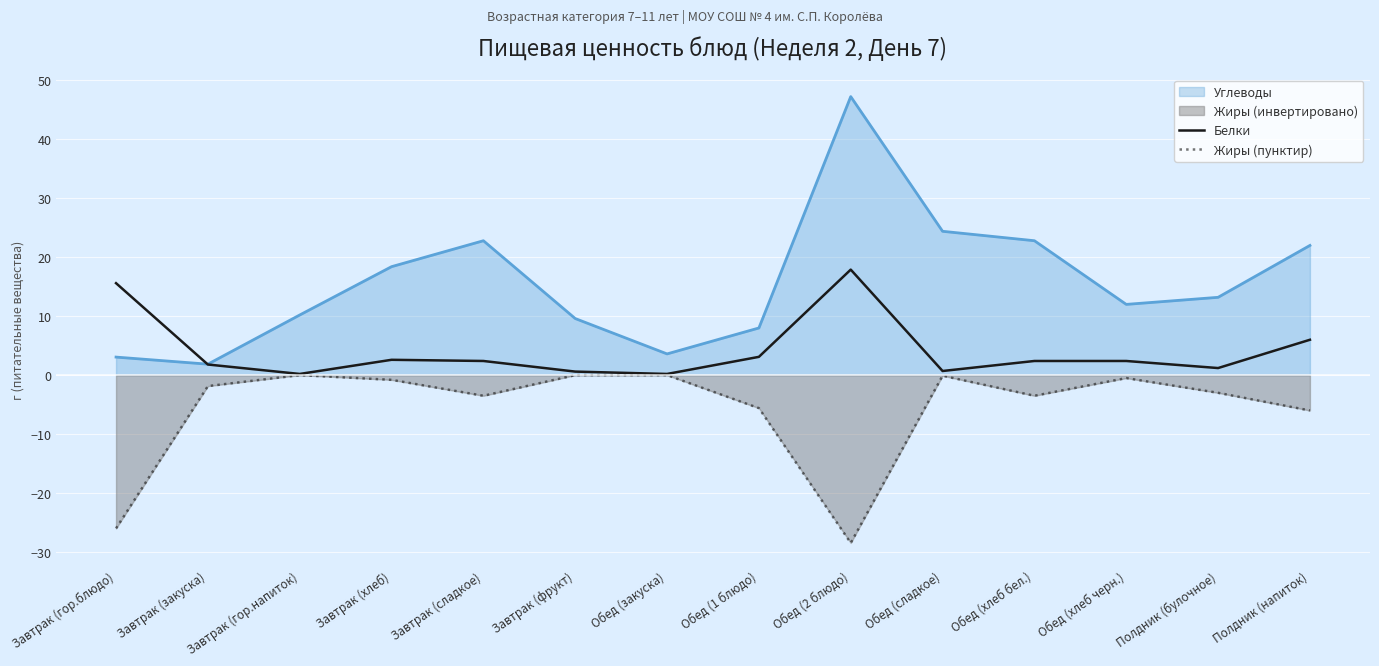

Between Завтрак (хлеб) and Завтрак (закуска), which is larger?

Завтрак (хлеб)